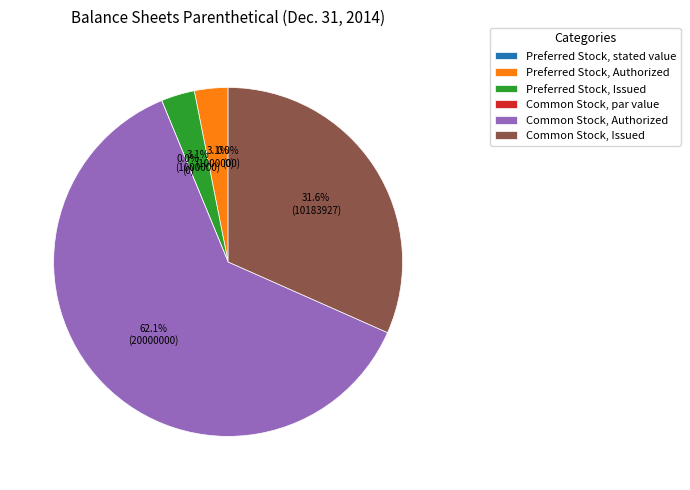

To the nearest percent, what is the difference between the Common Stock, Authorized and Preferred Stock, stated value slice percentages?

62%